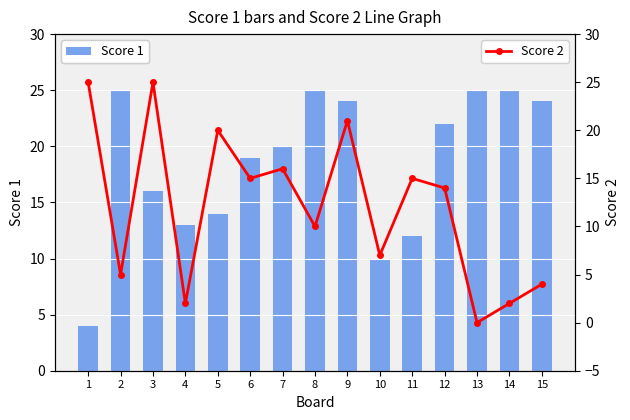

Between 9 and 14, which is larger?

14